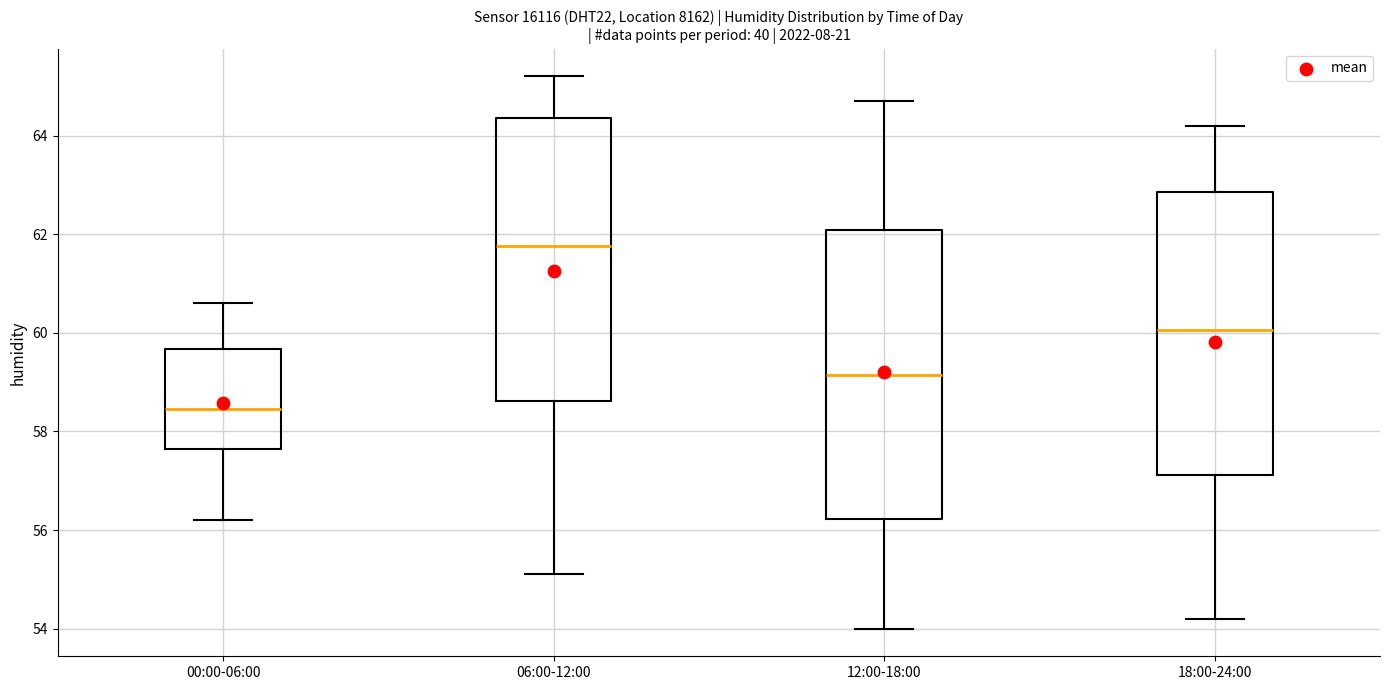

Which box's median line is the highest?

06:00-12:00